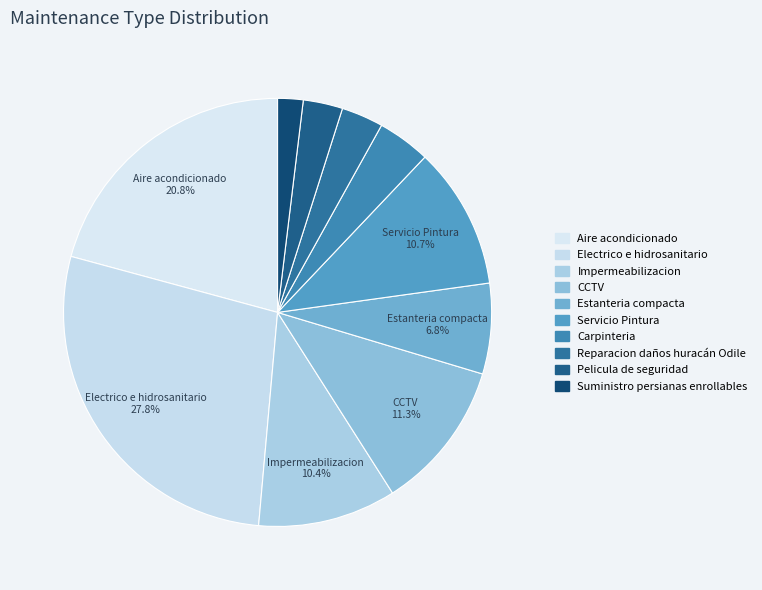

To the nearest percent, what is the combined percentage of Reparacion daños huracán Odile and Aire acondicionado?

24%